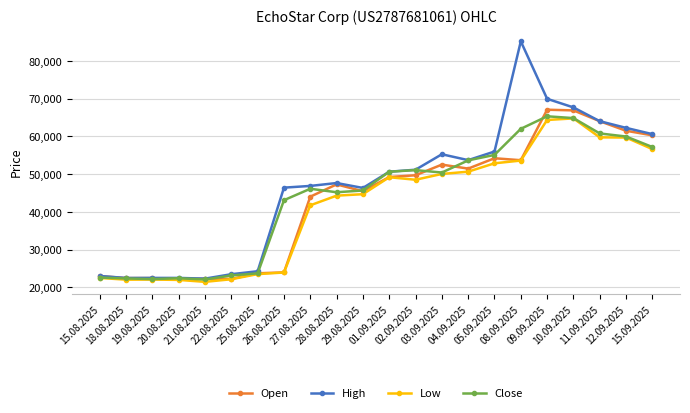

How many distinct data groups are displayed?

4